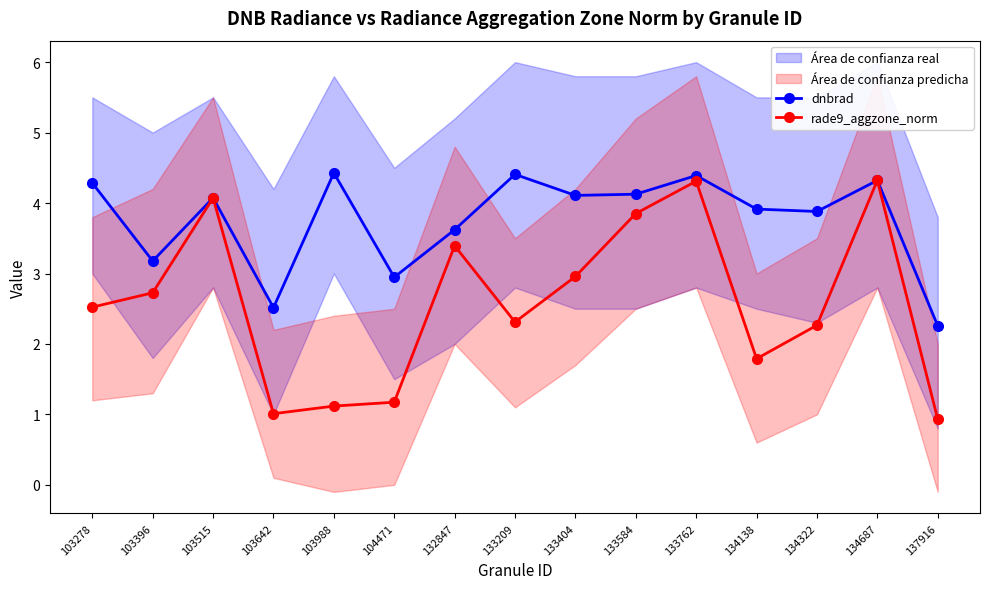

Rank the series by their average value, from lowest to highest.

rade9_aggzone_norm, dnbrad